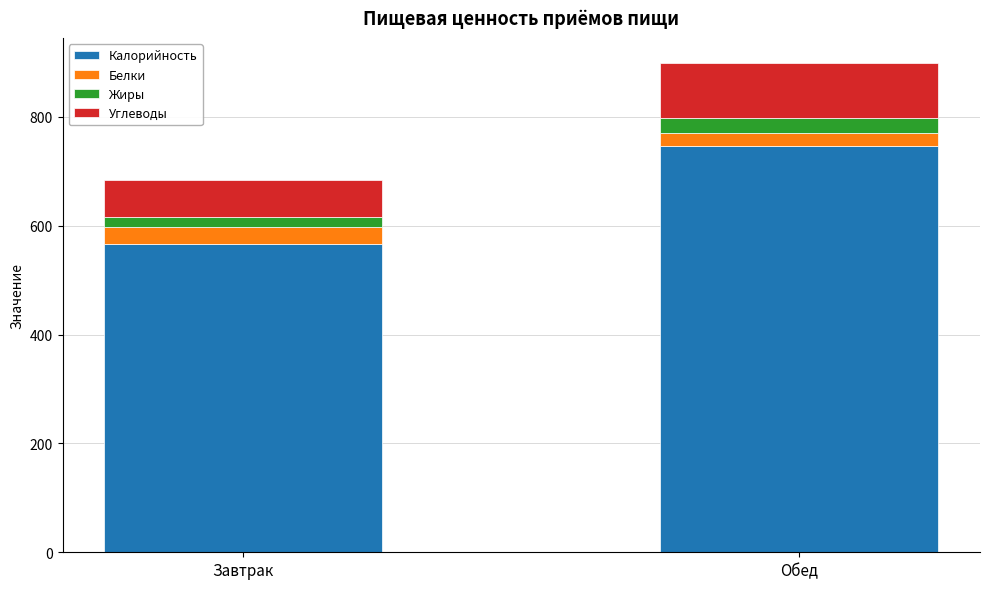

What is the sum of all Калорийность values?

1312.6